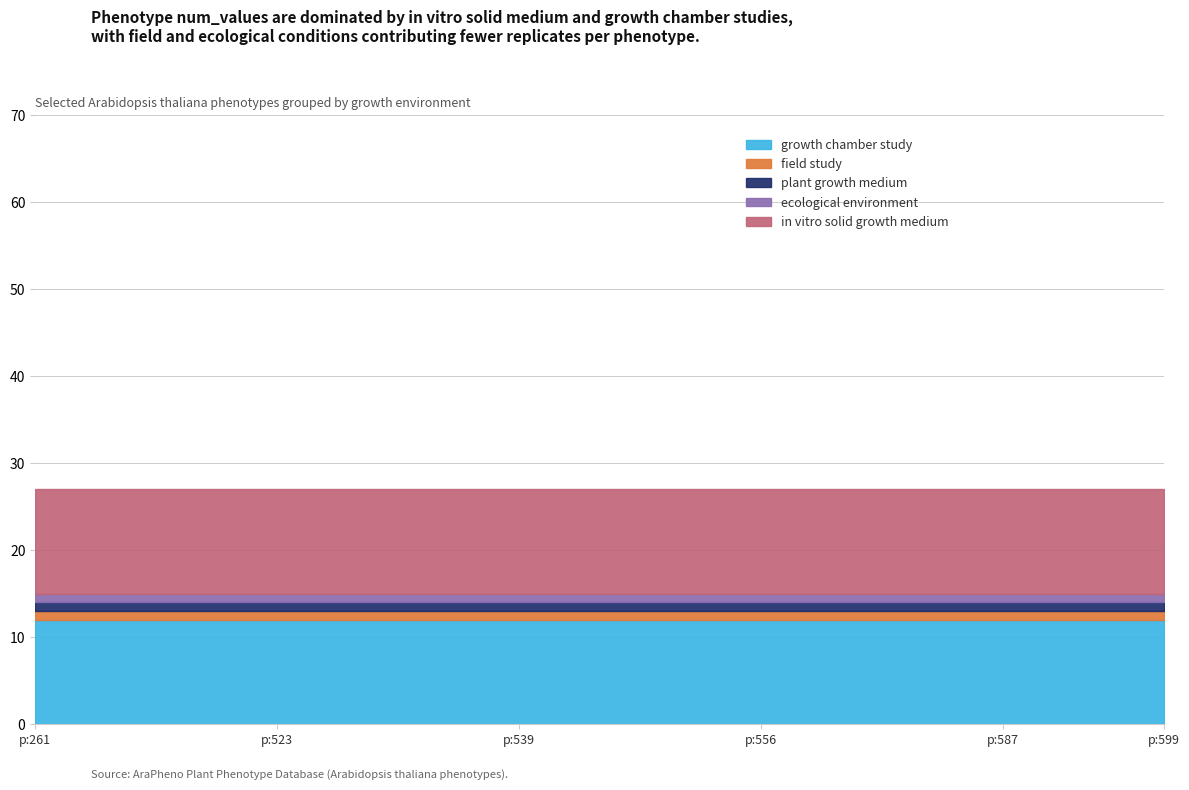

Reading right to left, transcribe all the data shown in this chart.

growth chamber study: 12	12	12	12	12	12	12	12	12	12	12	12	12	12	12
field study: 1	1	1	1	1	1	1	1	1	1	1	1	1	1	1
plant growth medium: 1	1	1	1	1	1	1	1	1	1	1	1	1	1	1
ecological environment: 1	1	1	1	1	1	1	1	1	1	1	1	1	1	1
in vitro solid growth medium: 12	12	12	12	12	12	12	12	12	12	12	12	12	12	12